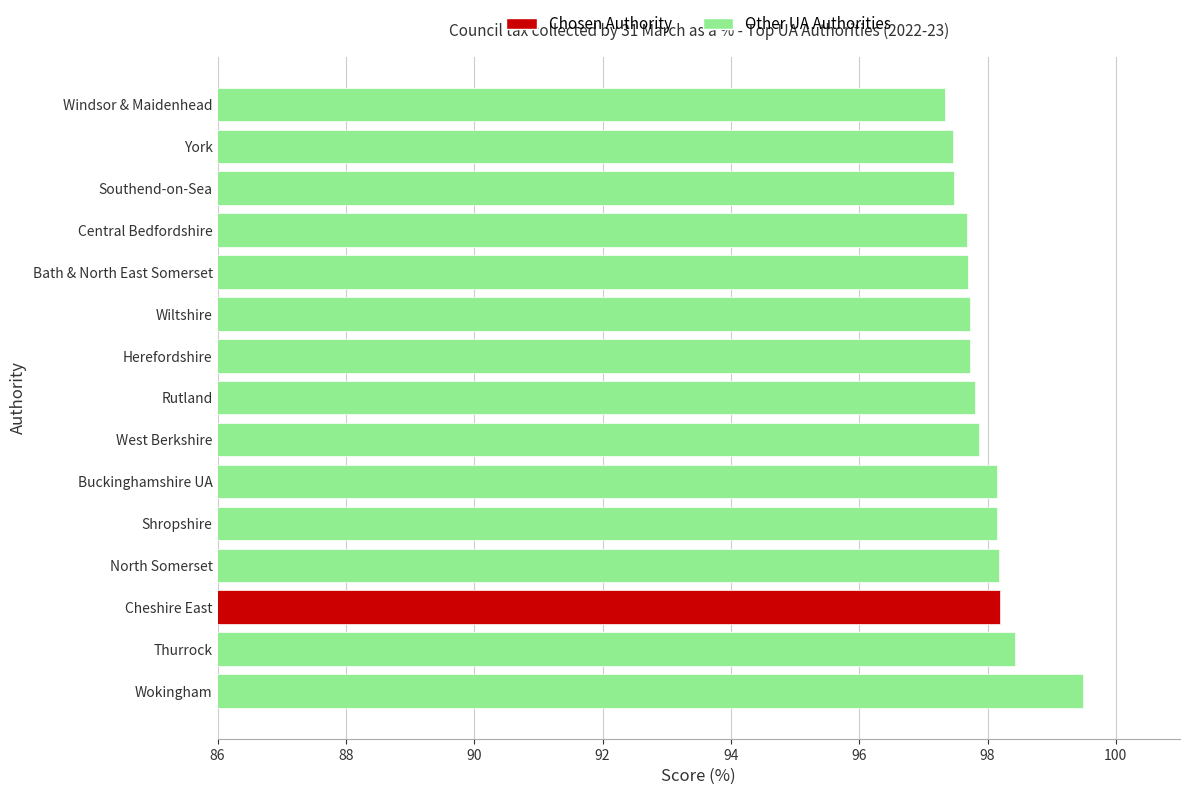

What is the difference between the second highest and minimum values?

1.1